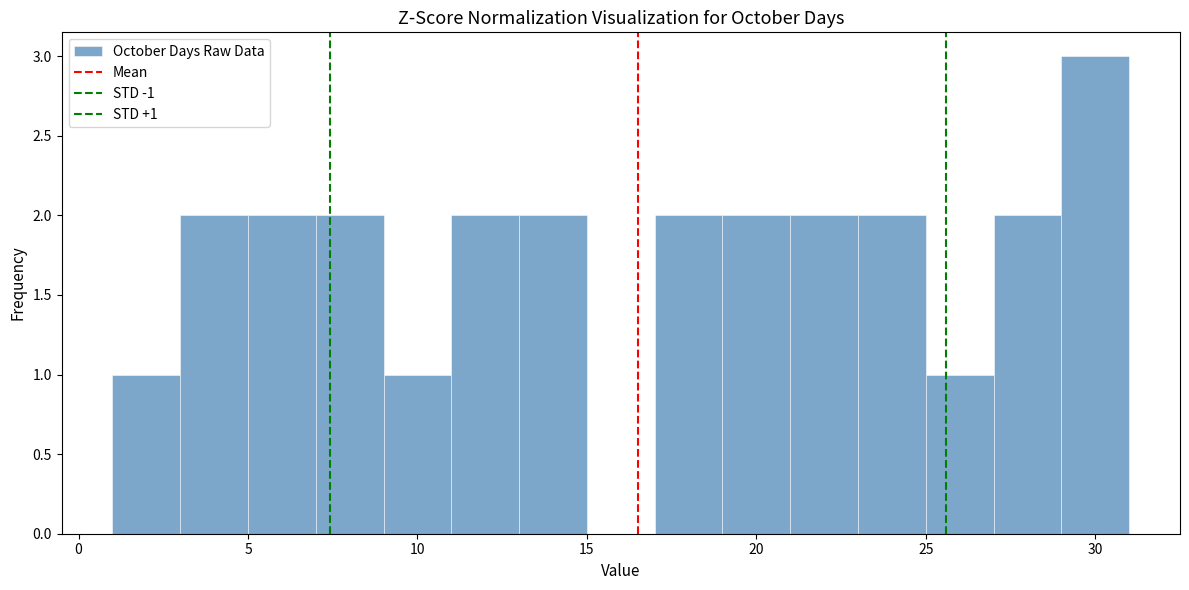

Which range on the x-axis has the tallest bar?

29 to 31